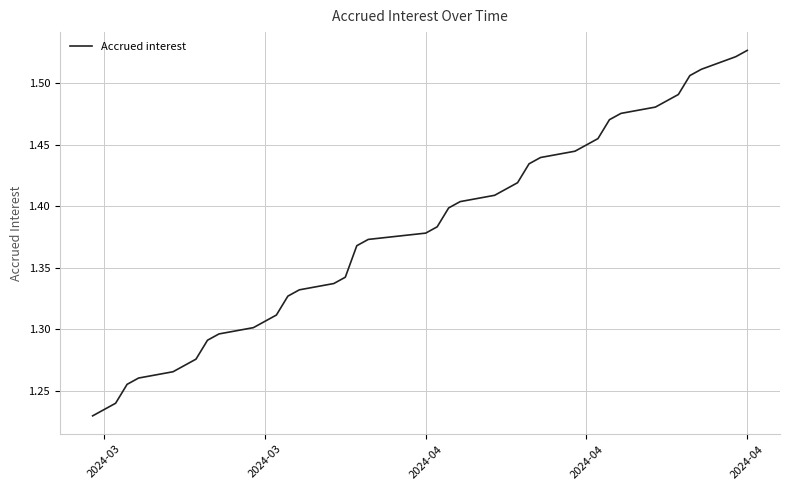

What is the difference between the maximum and minimum values?

0.3